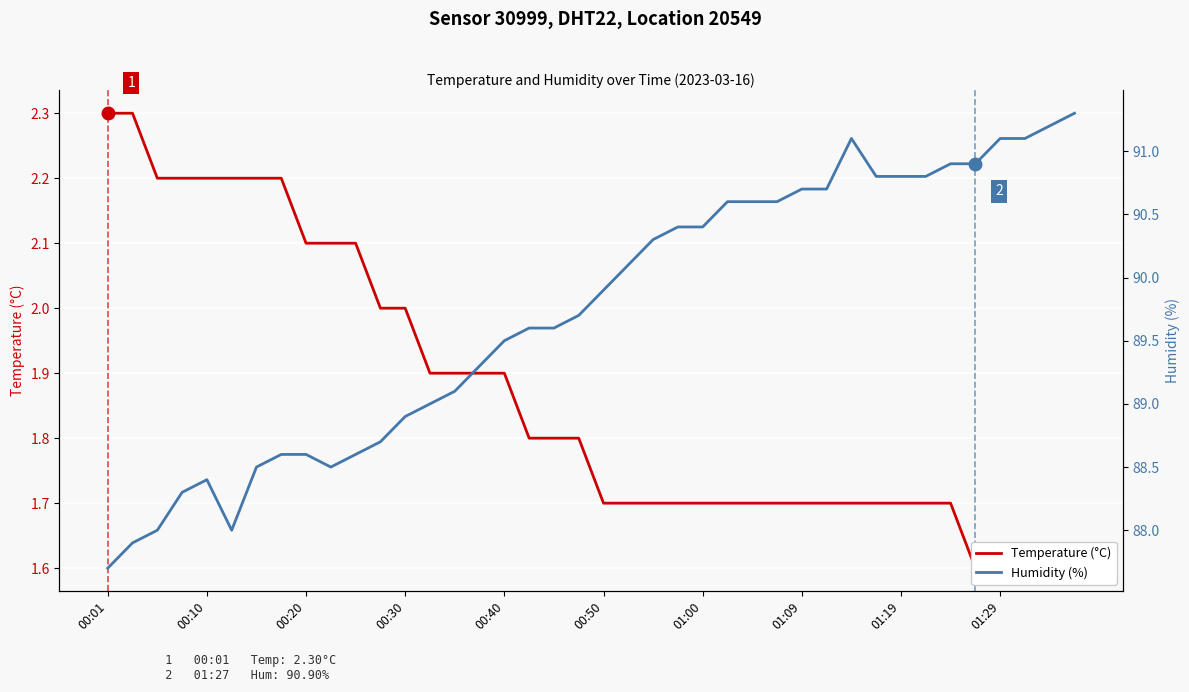

What is the lowest value of the Humidity (%) series?

87.7